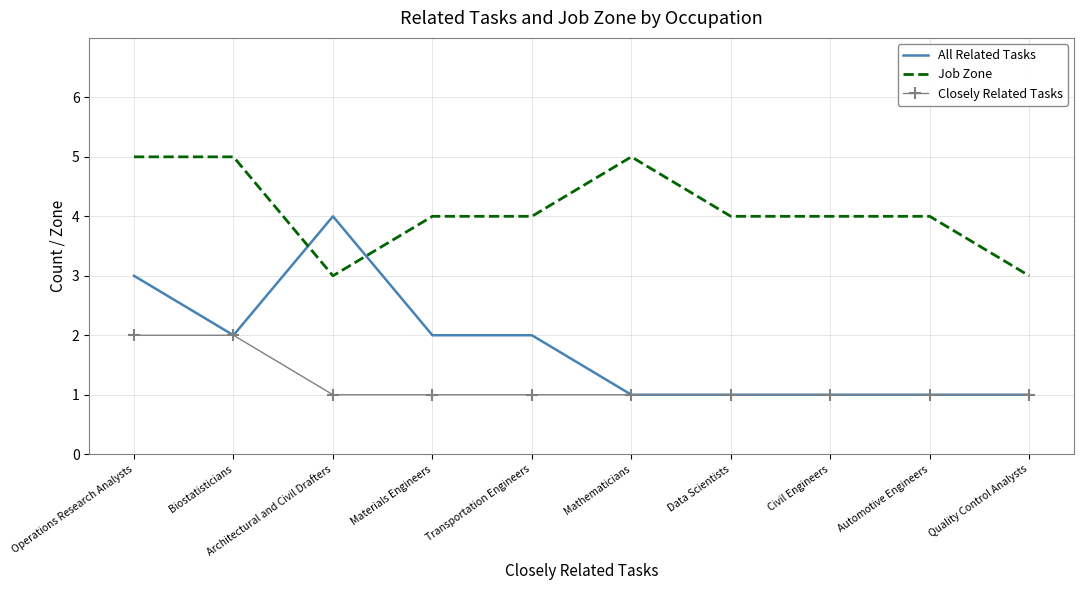

Which series has the largest total across all categories?

Job Zone